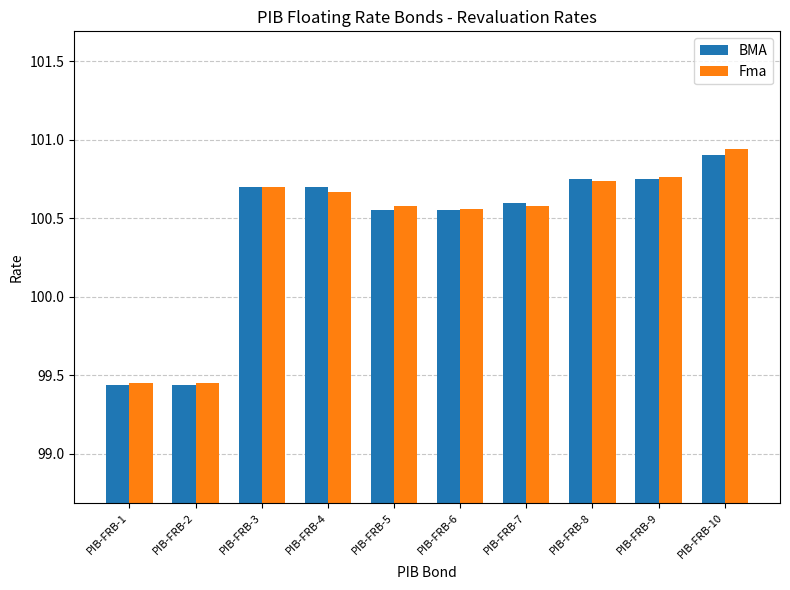

What are all the series names shown in the legend?

BMA, Fma